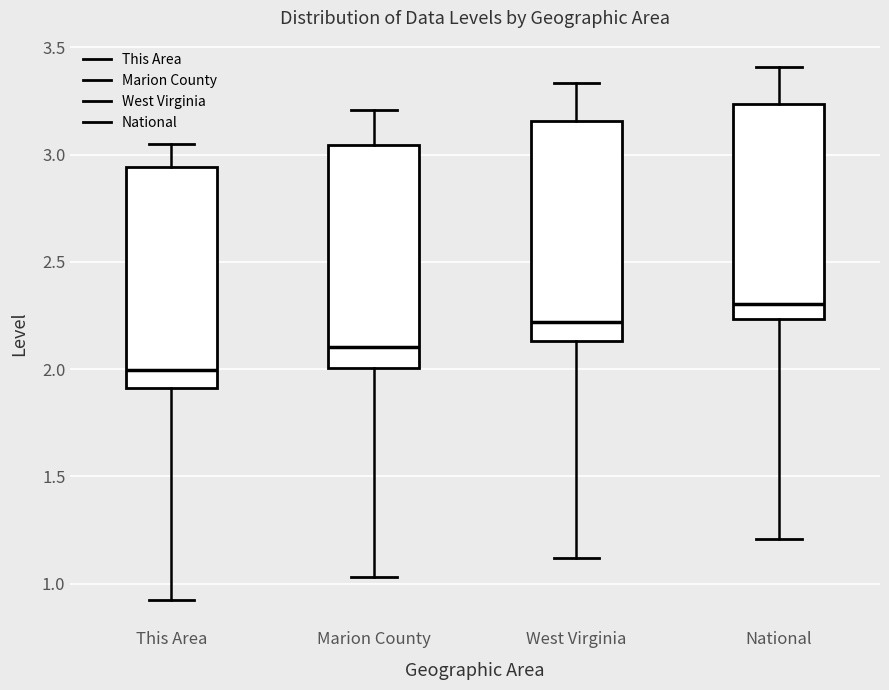

Where is the lower edge of the box for Marion County on the y-axis? The values are not printed on the chart, so give them approximately, as read against the axis.

2.00